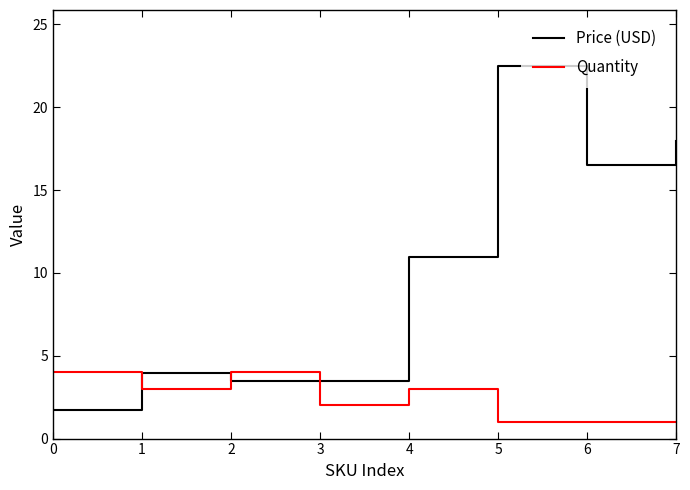

Which category has the highest value in the Price (USD) series?

5